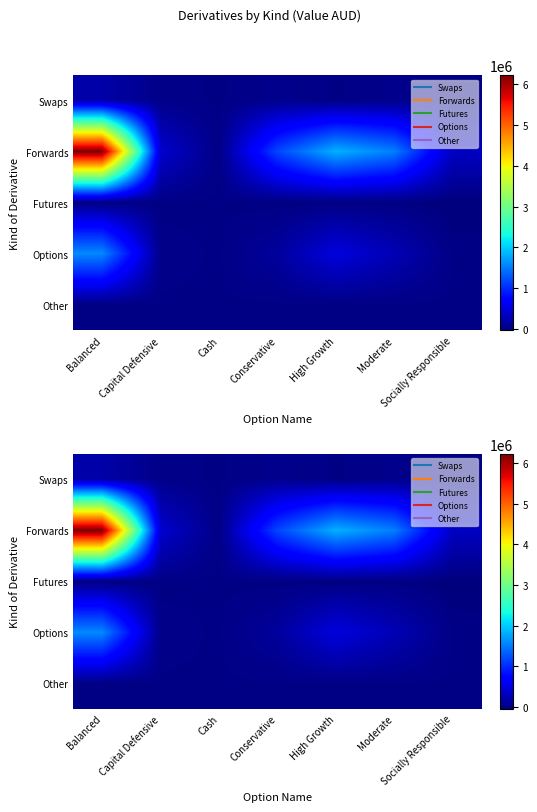

Which category has the highest value across all series?

Balanced